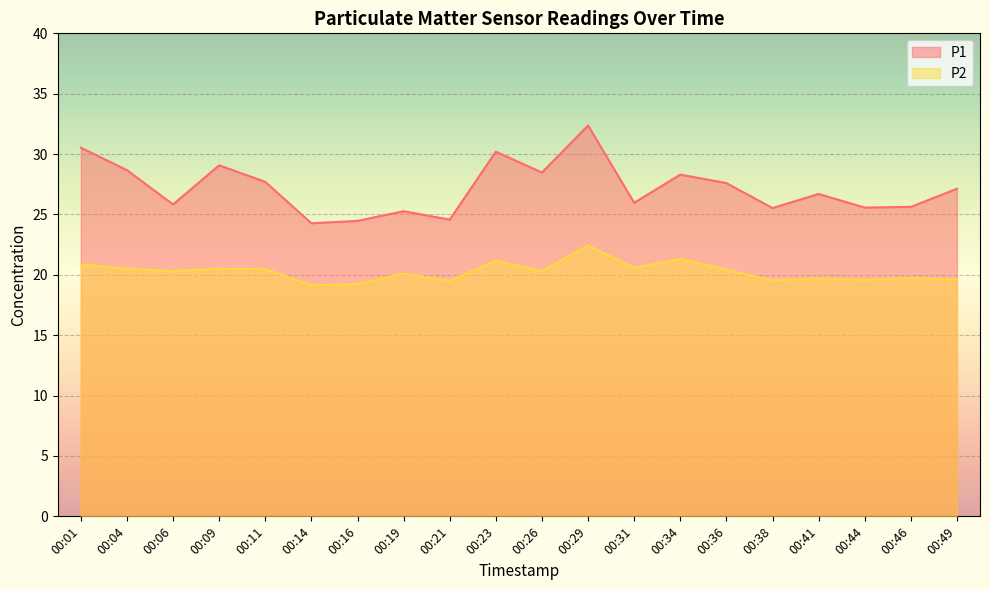

How many lines are shown in the chart?

2